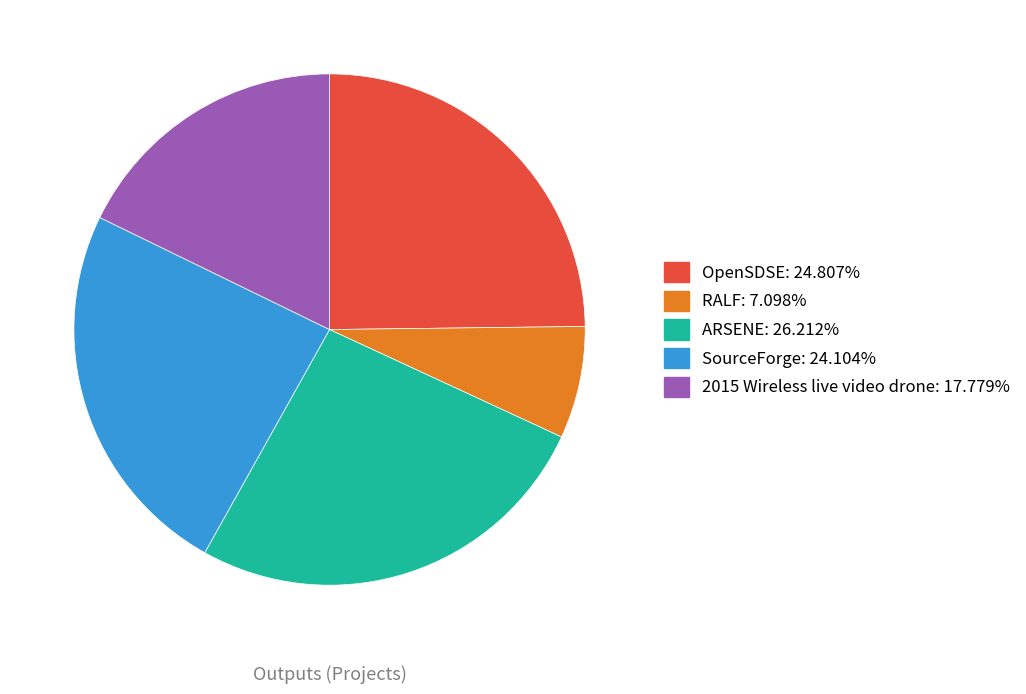

How many segments does this pie chart have?

5